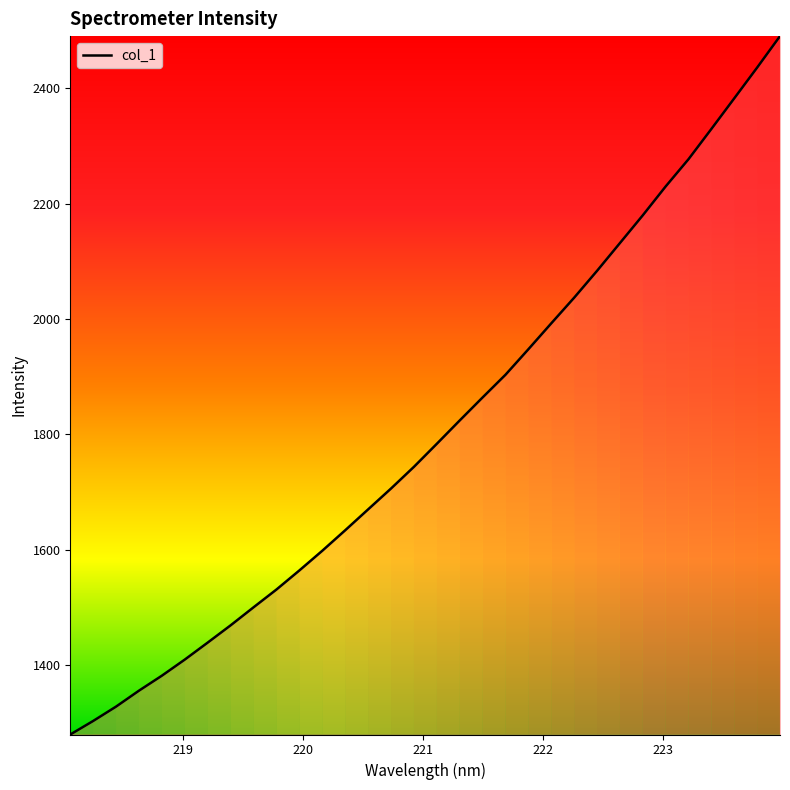

What is the difference between the second highest and minimum values?

1155.9